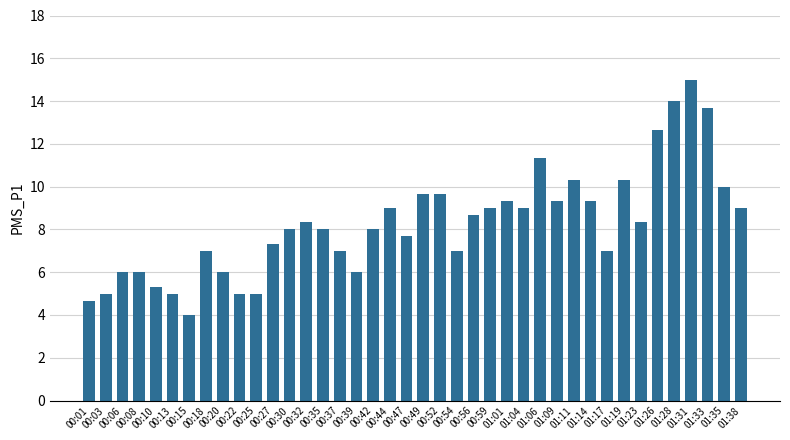

Which has a higher value, 01:28 or 00:27?

01:28